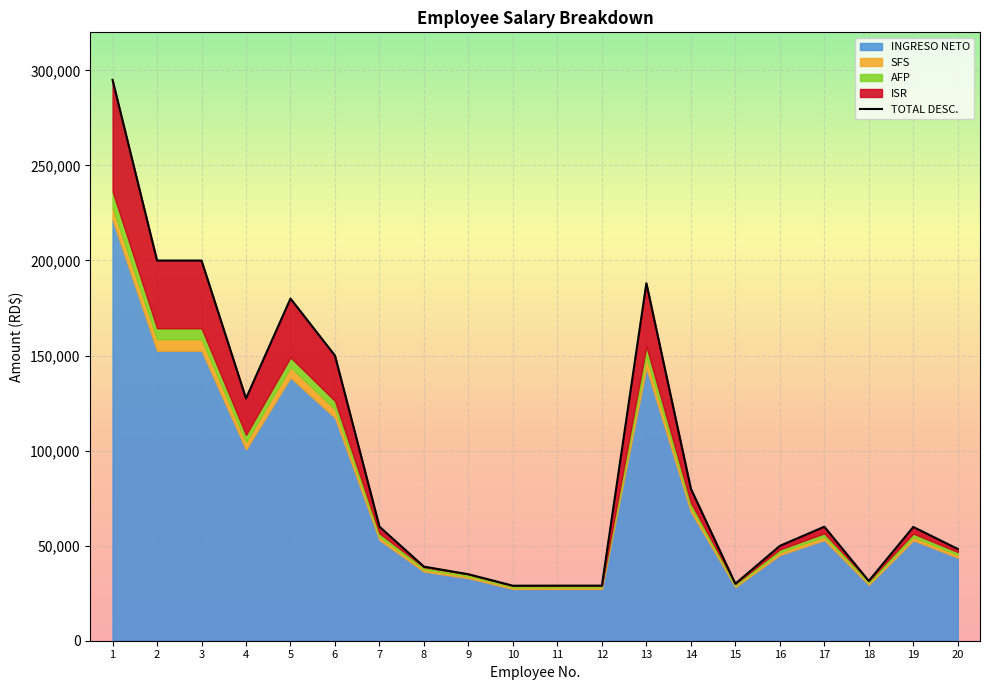

How many lines are shown in the chart?

5